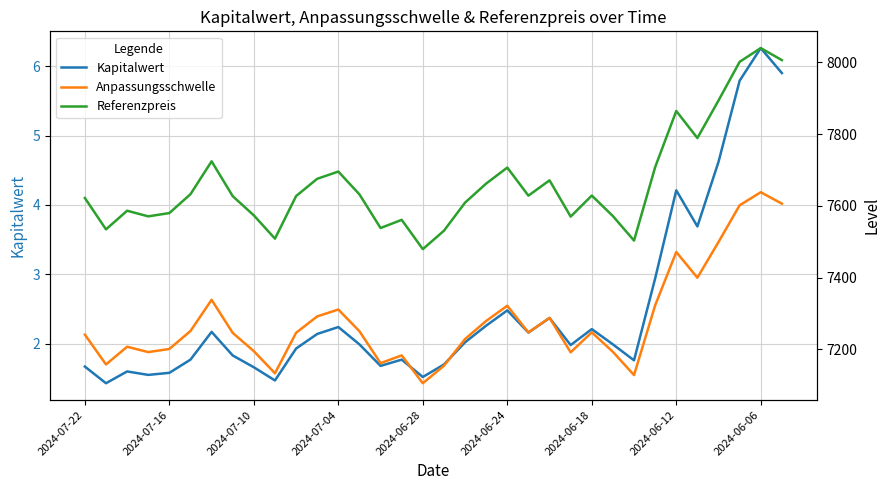

List the series in order of their peak value, lowest first.

Kapitalwert, Anpassungsschwelle, Referenzpreis